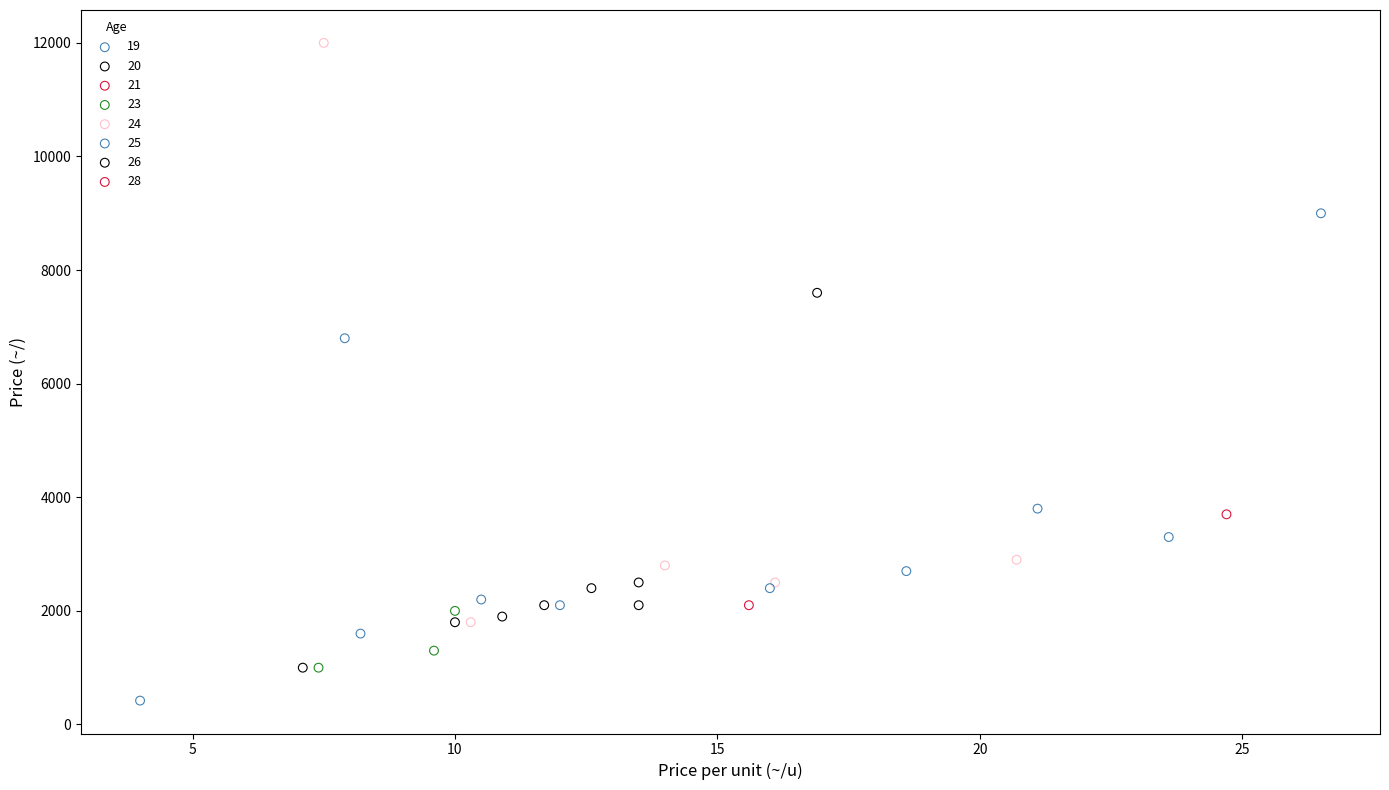

Which series reaches the minimum Y coordinate?

19